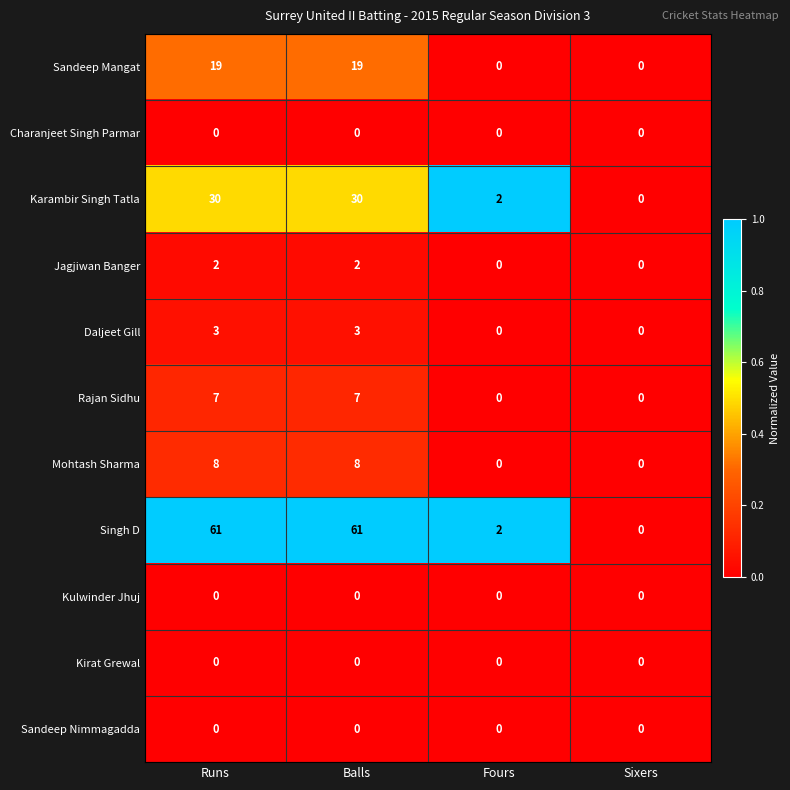

Count the Rajan Sidhu values in the range 0 to 7.

4